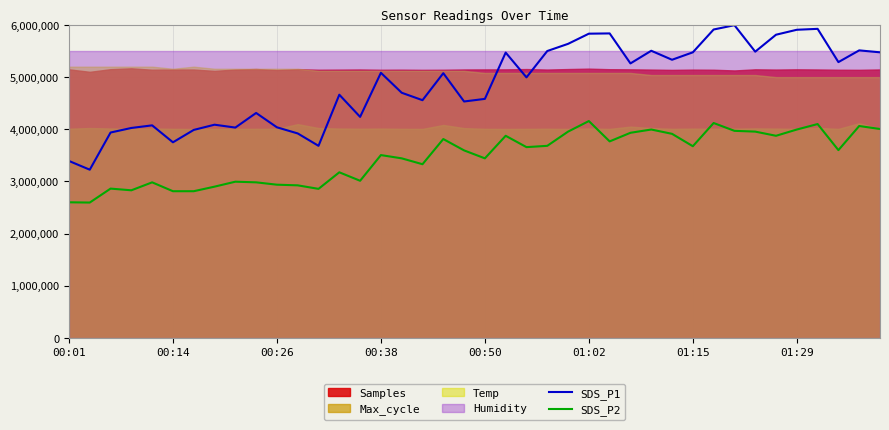

Which series changed the most between 22 and 31?

SDS_P1